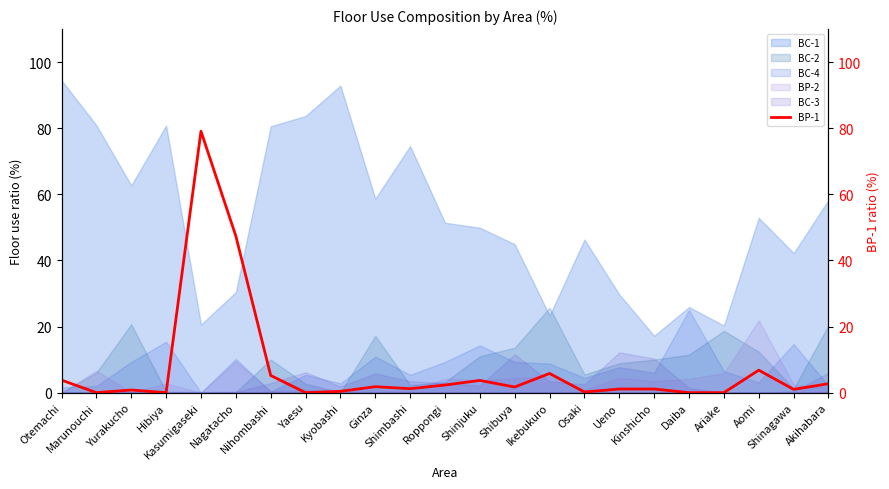

How many data points are less than 1?

8